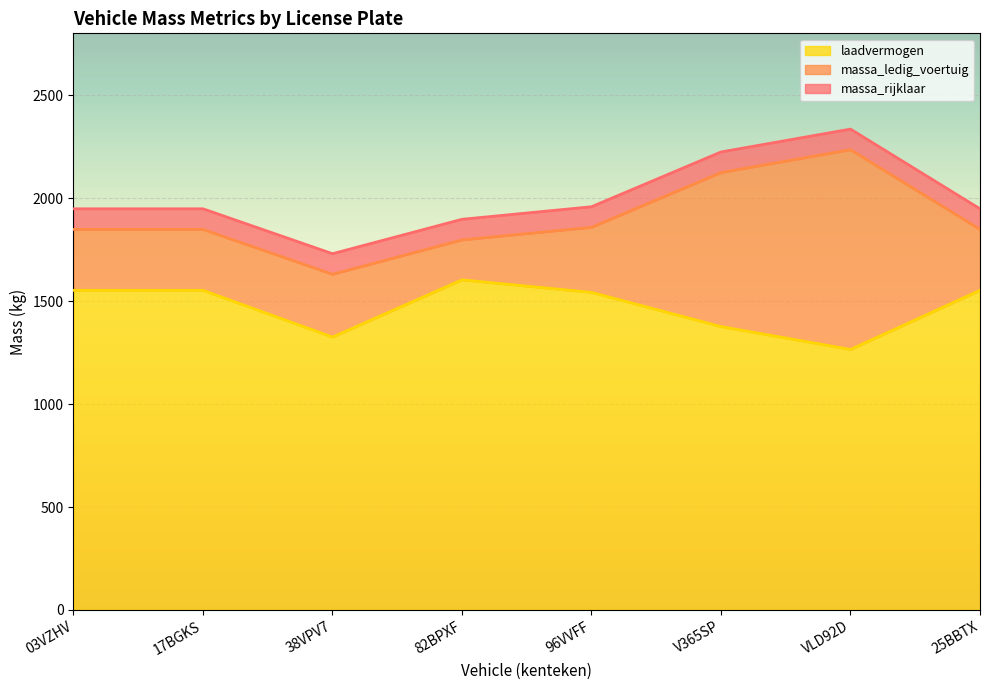

Rank the series by their maximum value, from lowest to highest.

laadvermogen, massa_ledig_voertuig, massa_rijklaar